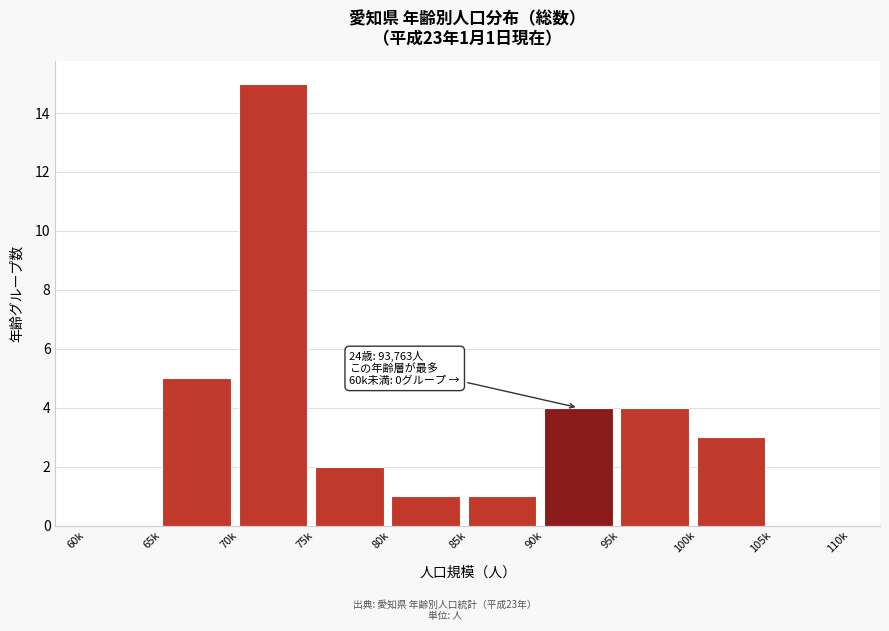

Reading right to left, list all the values displayed in this chart.

105k=0	100k=3	95k=4	90k=4	85k=1	80k=1	75k=2	70k=15	65k=5	60k=0